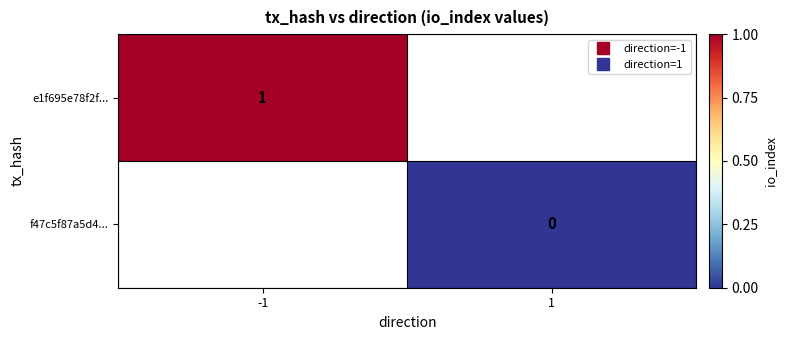

Rank the series by their maximum value, from highest to lowest.

e1f695e78f2f..., f47c5f87a5d4...